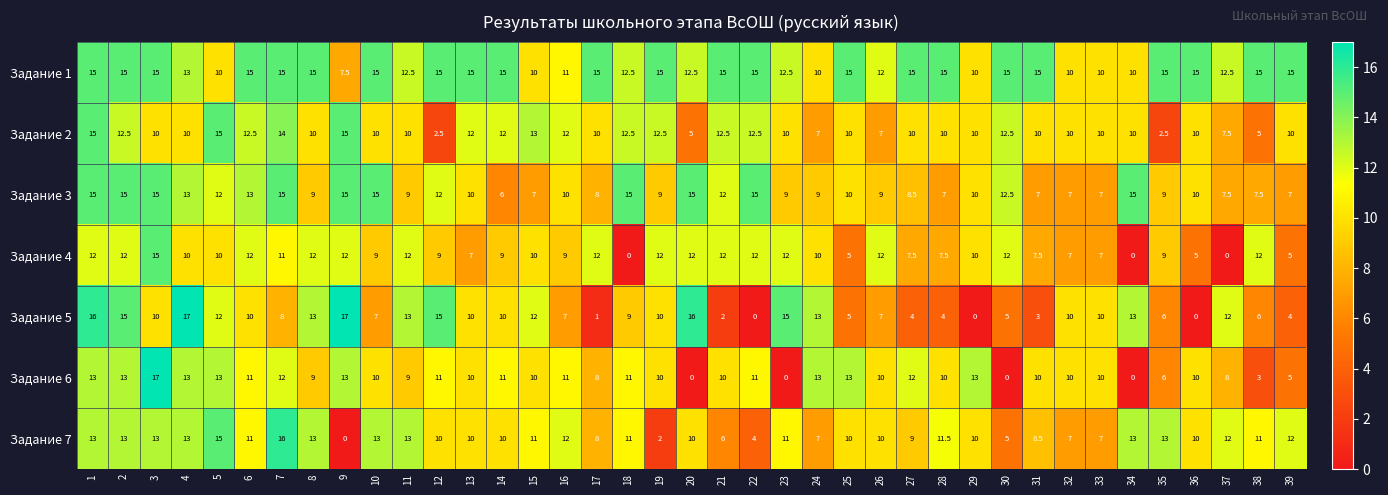

What is the total value across all series at 4?

89.0